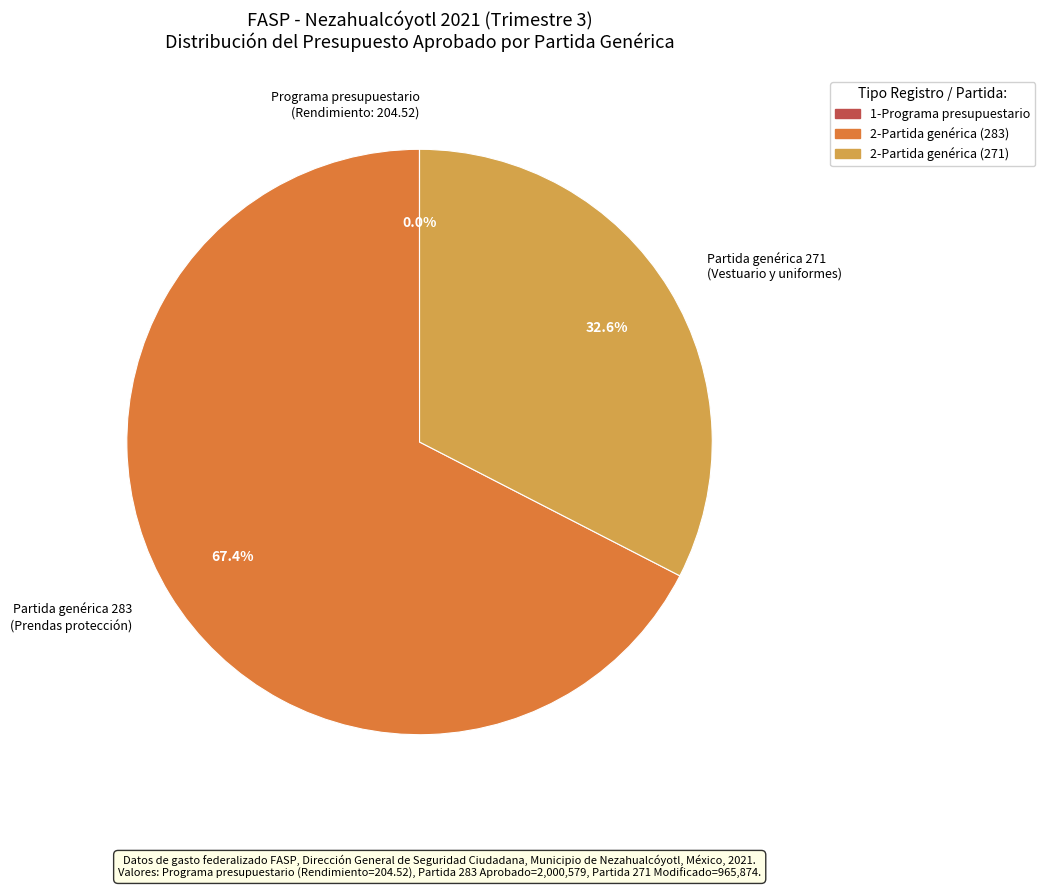

Do Partida genérica 271 (Vestuario y uniformes) and Partida genérica 283 (Prendas protección) together represent more than half of the pie?

Yes